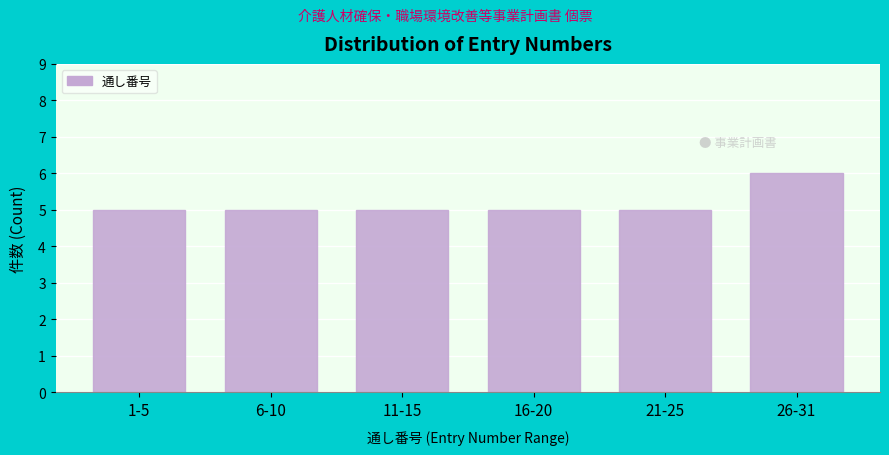

Reading left to right, transcribe all the data shown in this chart.

5	5	5	5	5	6